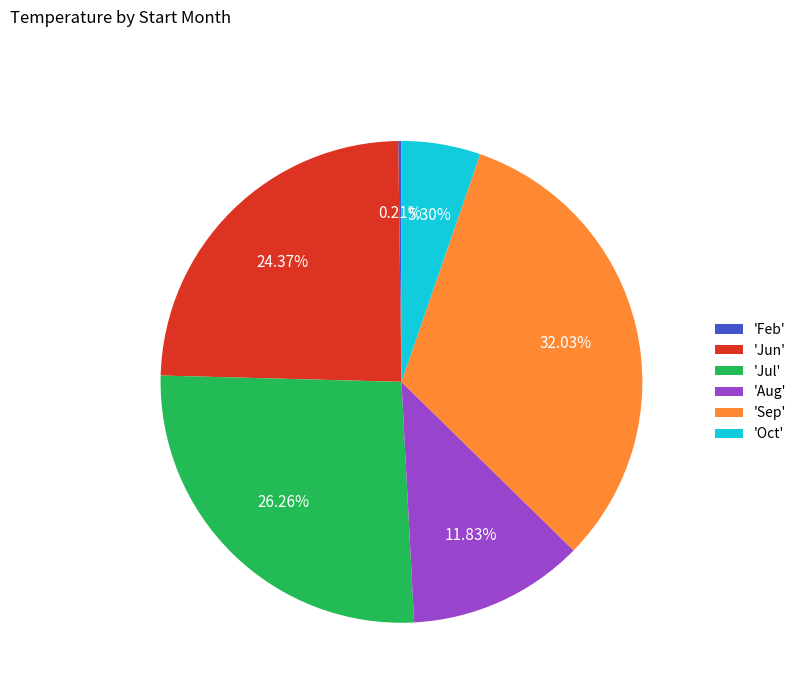

Is there a majority slice in this chart?

No